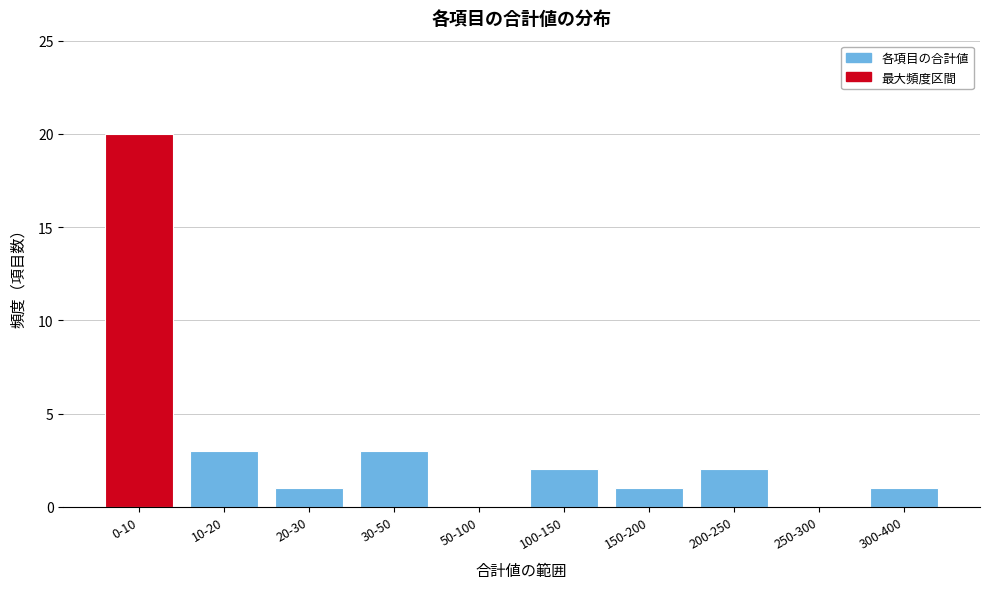

Reading left to right, extract all data points from this chart.

0-10=20	10-20=3	20-30=1	30-50=3	50-100=0	100-150=2	150-200=1	200-250=2	250-300=0	300-400=1